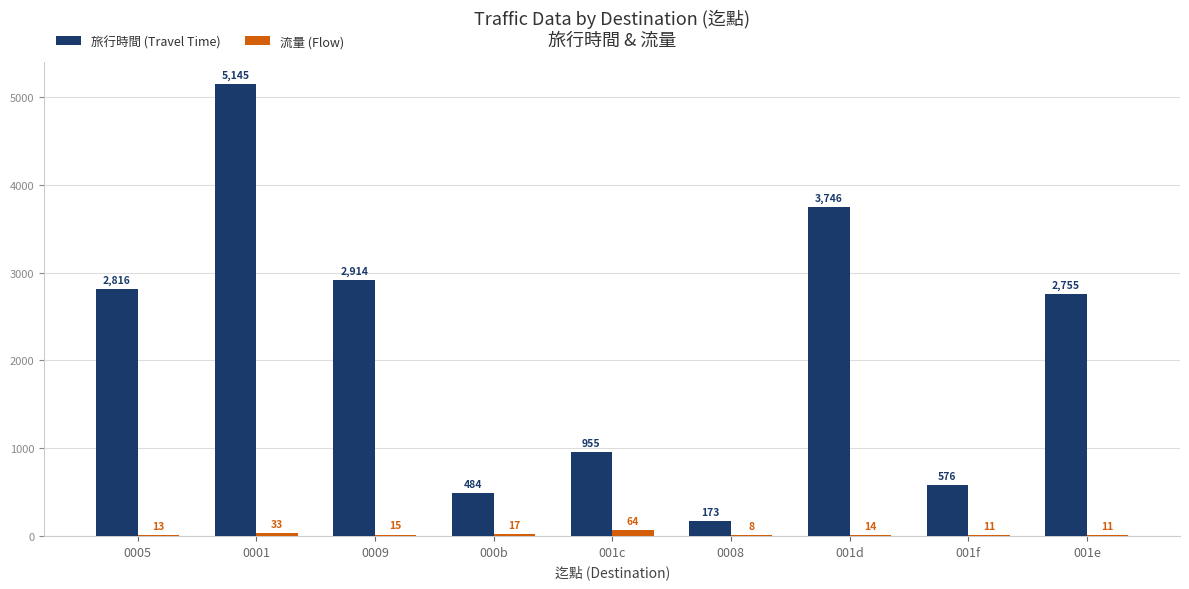

Between 0009 and 001f, which series saw the biggest shift?

旅行時間 (Travel Time)